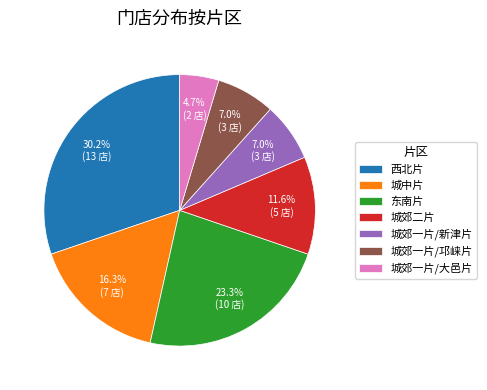

How many segments does this pie chart have?

7